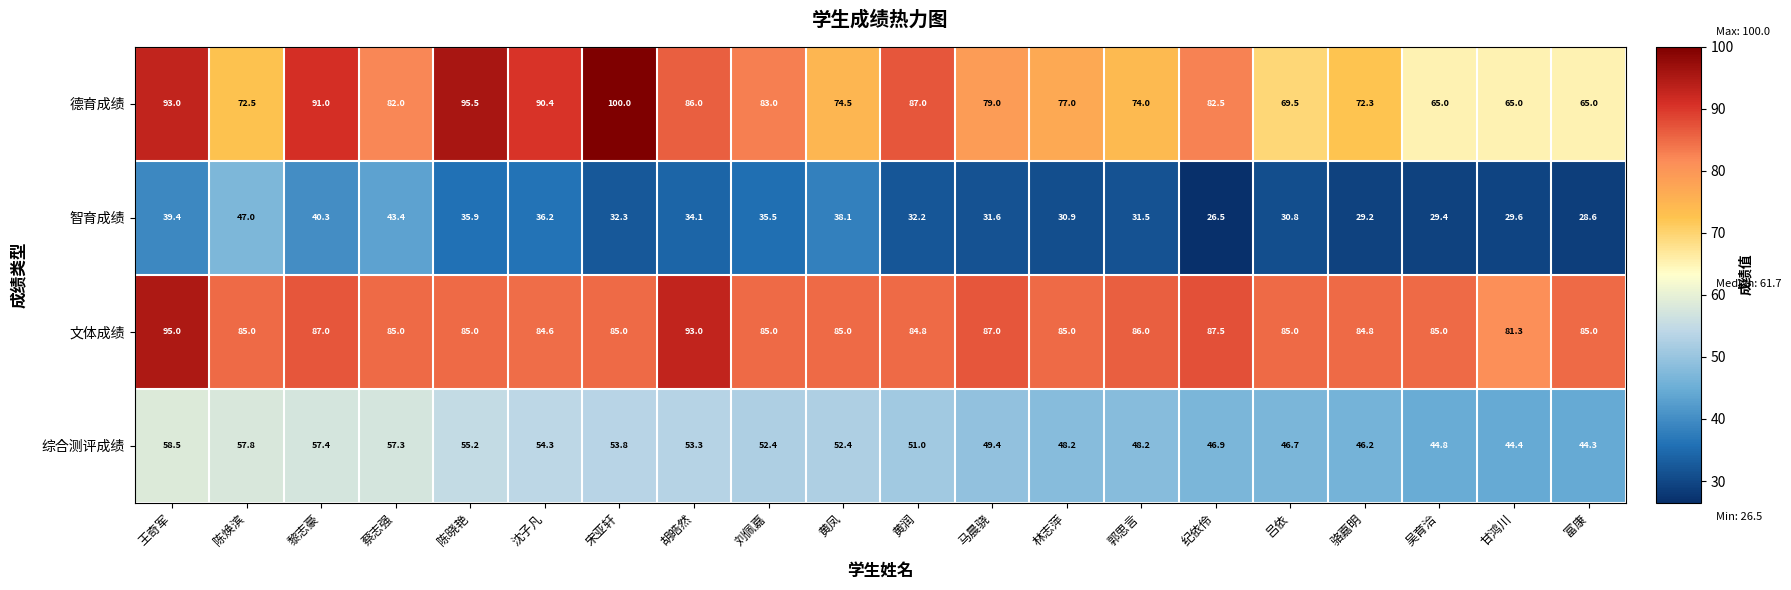

Which series changed the most between 沈子凡 and 马晨骁?

德育成绩